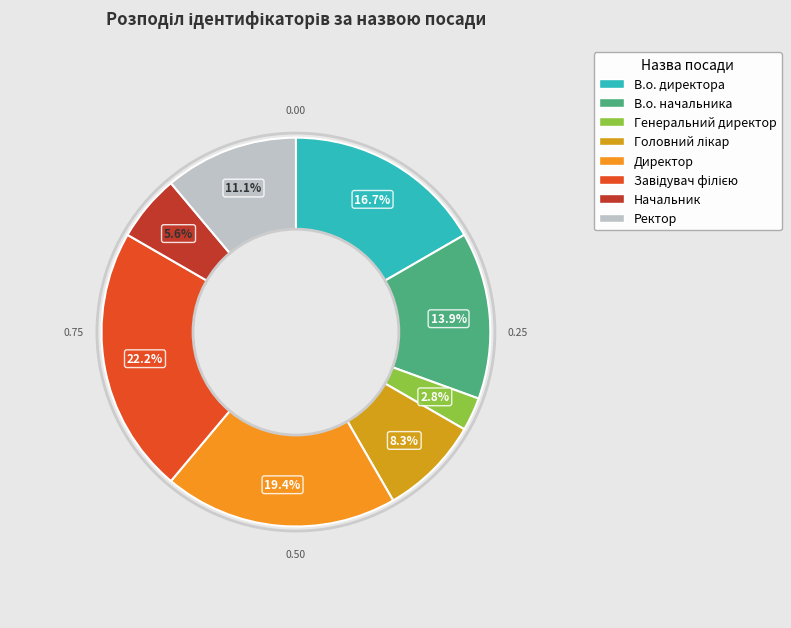

Rank the categories by value from highest to lowest.

Завідувач філією, Директор, В.о. директора, В.о. начальника, Ректор, Головний лікар, Начальник, Генеральний директор